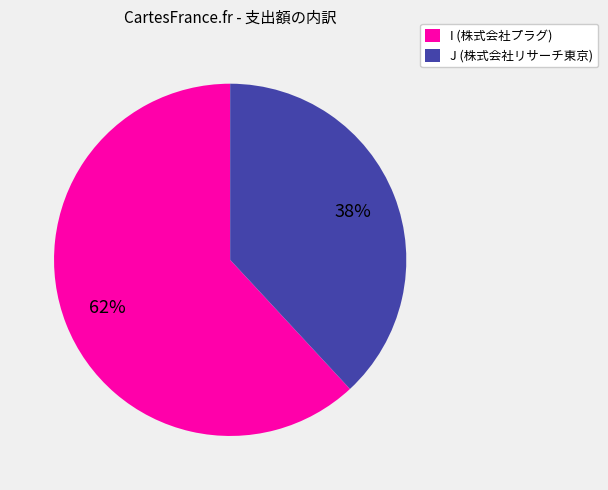

Approximately how many times larger is the value at J (株式会社リサーチ東京) compared to I (株式会社プラグ)?

0.6